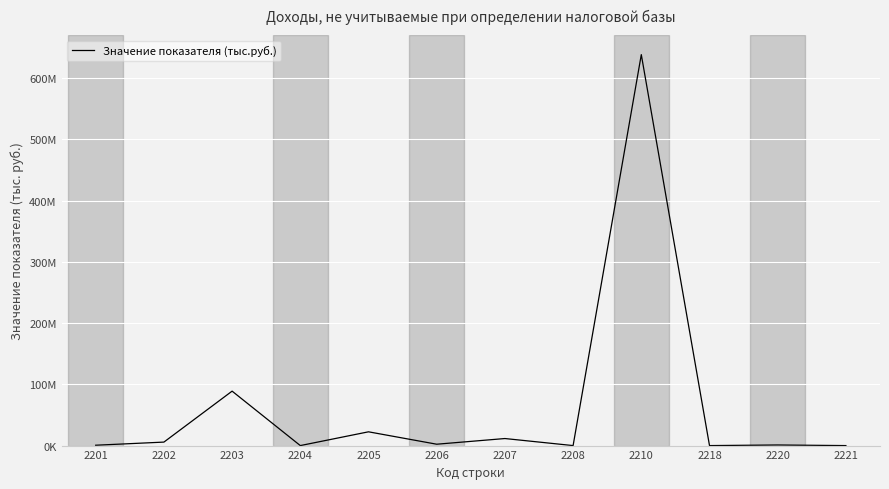

What is the maximum value shown in the chart?

638519938